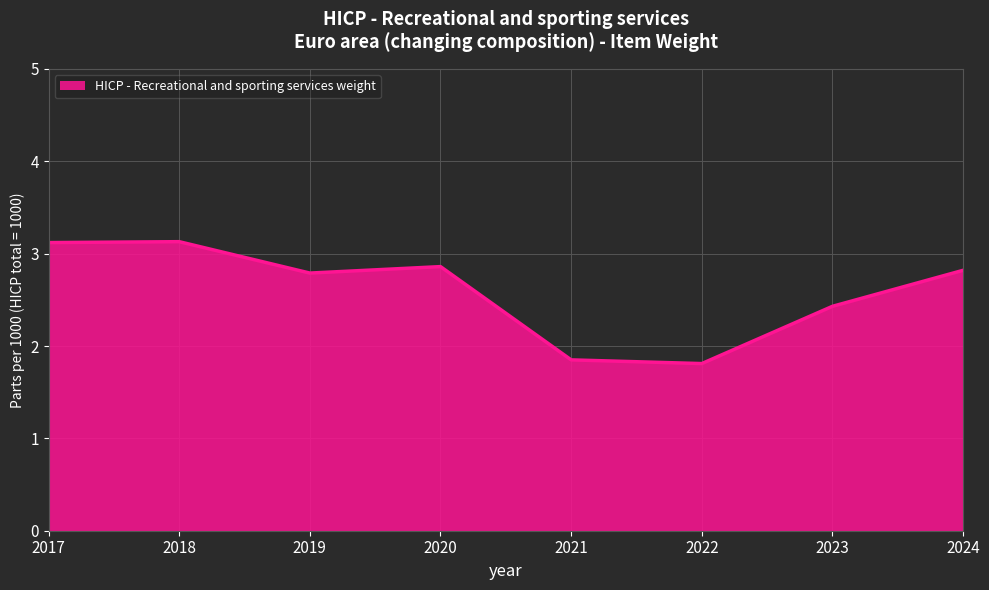

How many values exceed 2?

6